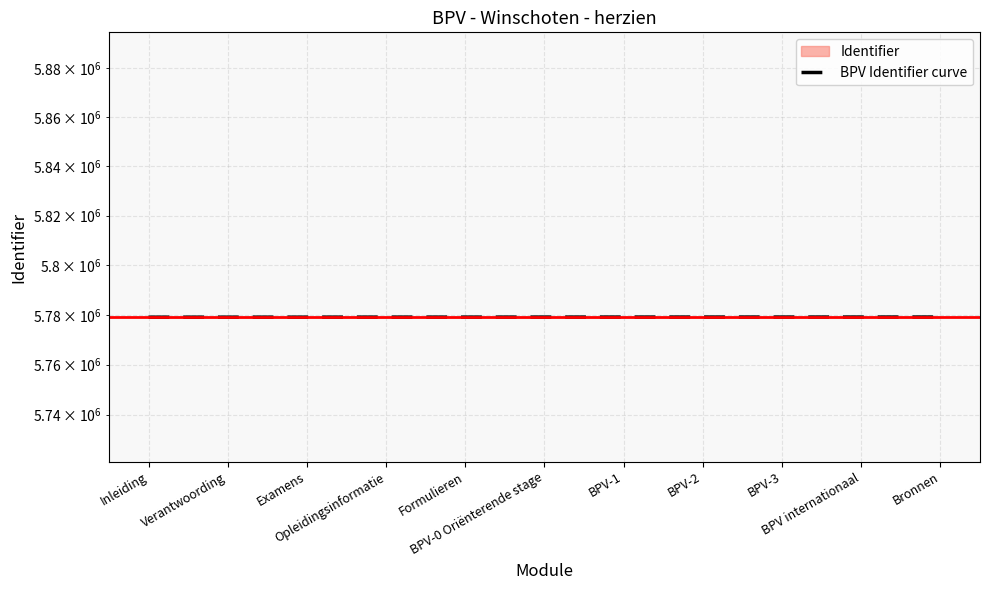

What is the change in value from Inleiding to Formulieren?

+24.0